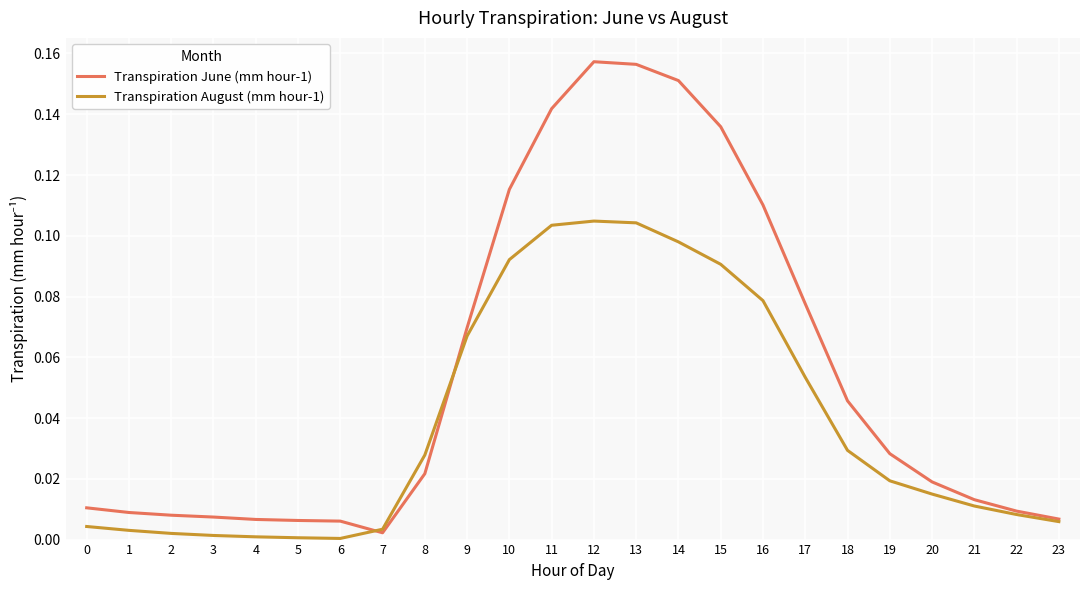

True or false: Transpiration June (mm hour-1) and Transpiration August (mm hour-1) intersect in this chart.

True